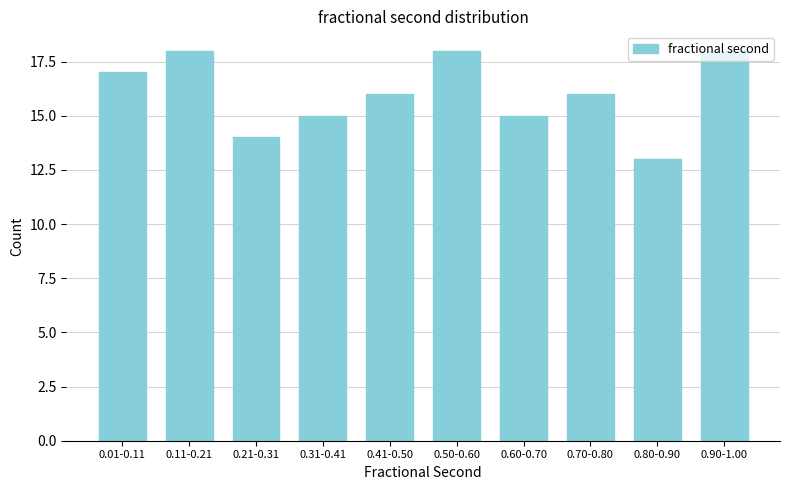

What position from the left is 0.41-0.50?

5